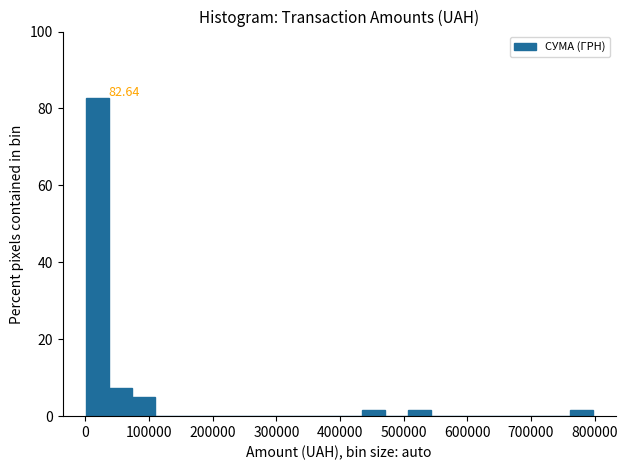

Around what value on the x-axis is the tallest bar? Give the approximate position of its centre, as read against the axis.

20000